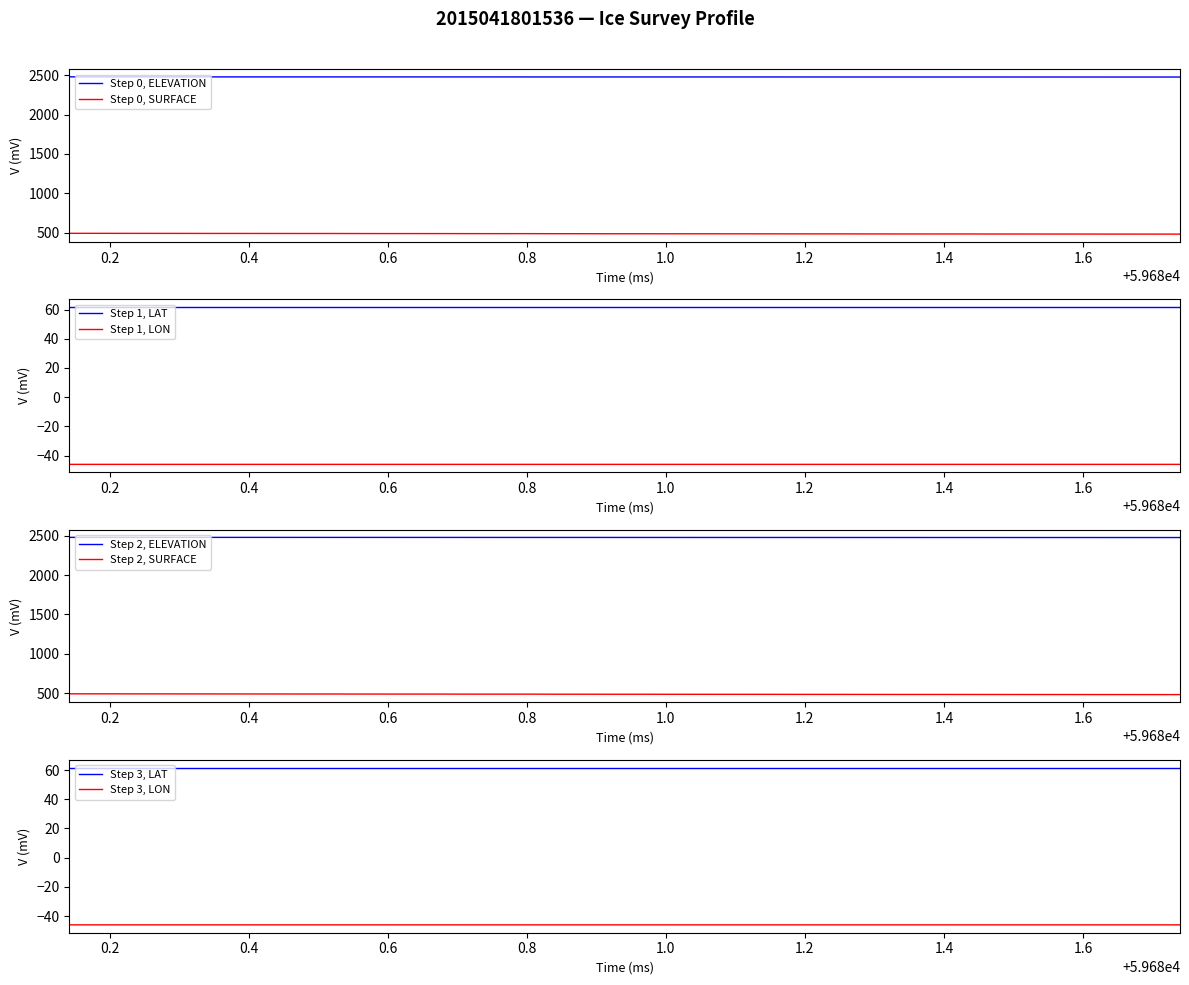

Which series has the largest total across all categories?

ELEVATION